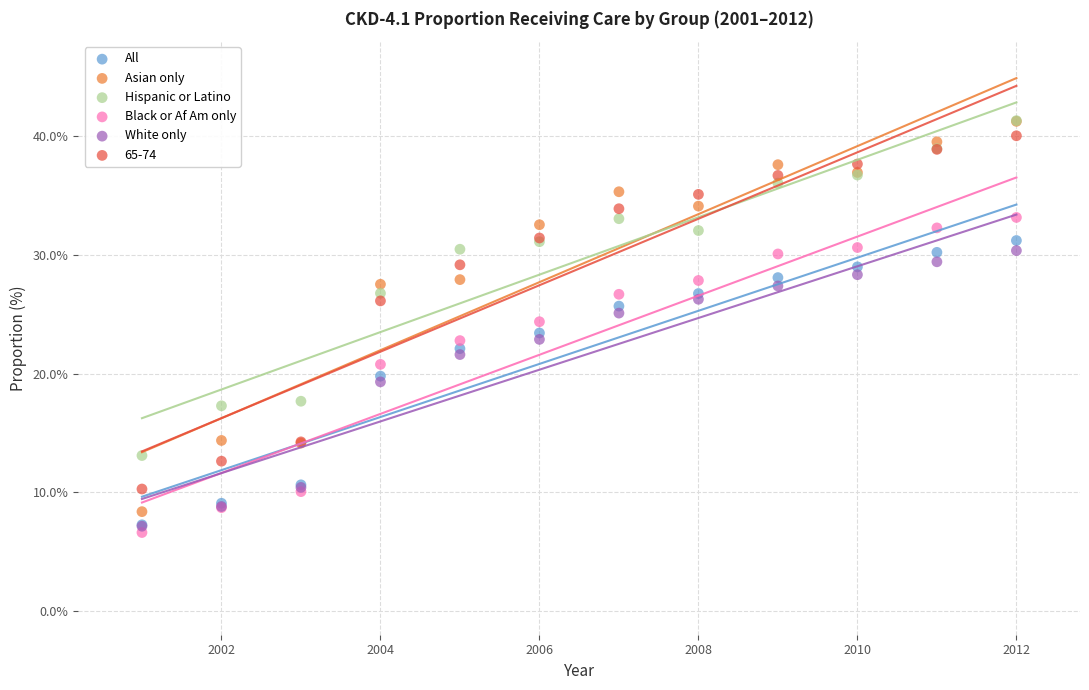

Which series contains the lowest Y value?

Black or Af Am only